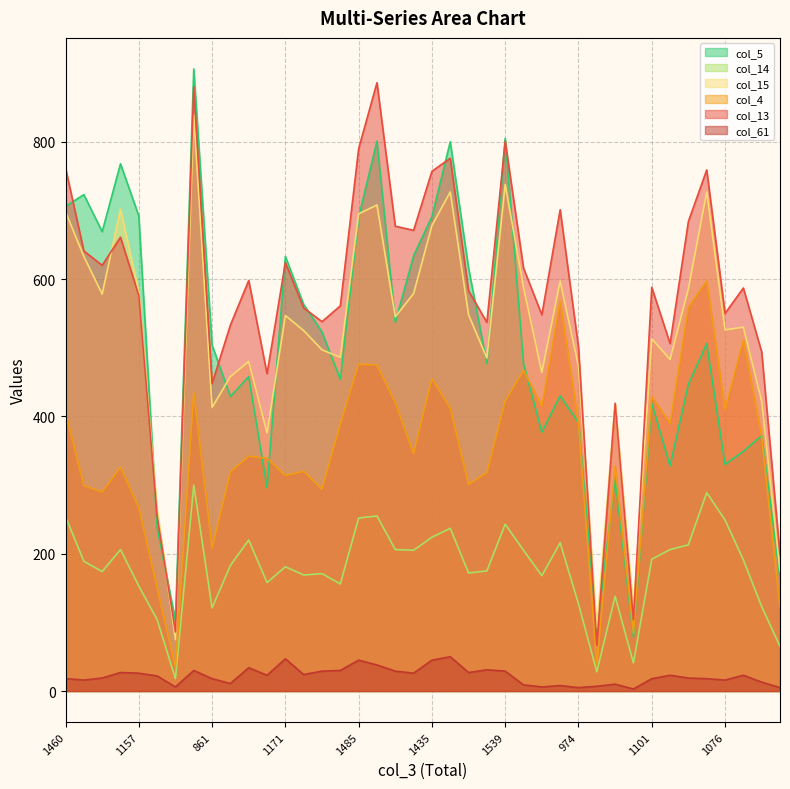

Does the chart display data point markers on the line(s)?

No